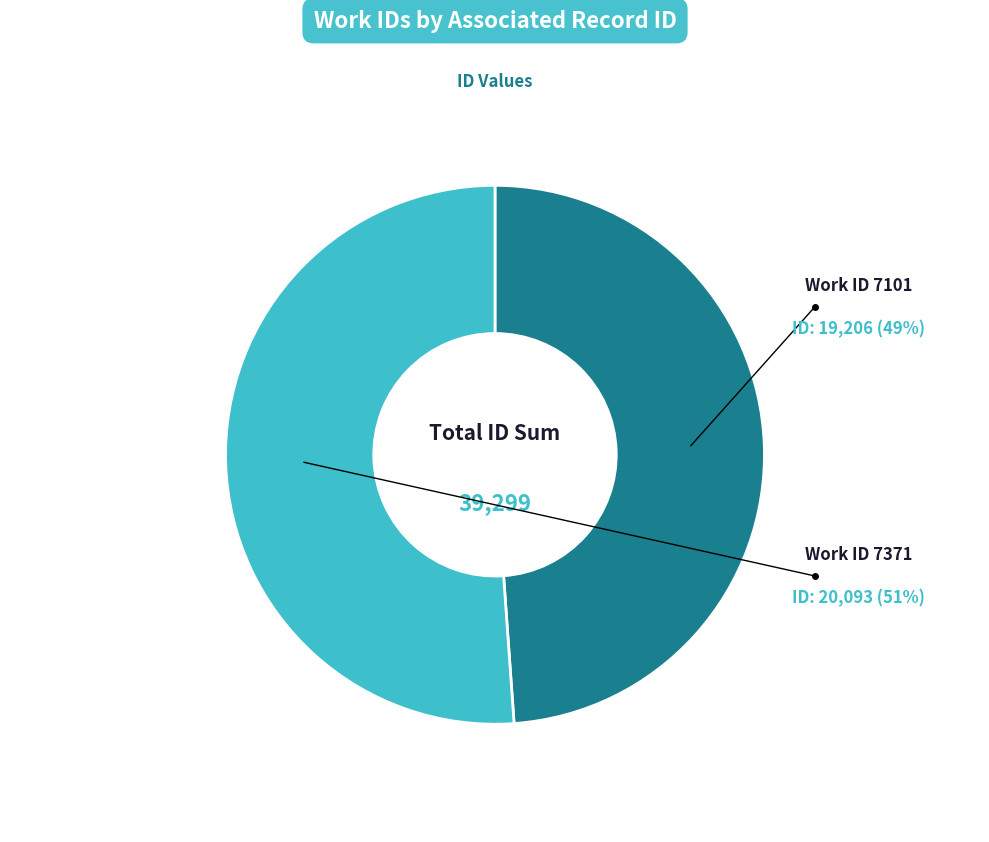

Is there a majority slice in this chart?

Yes